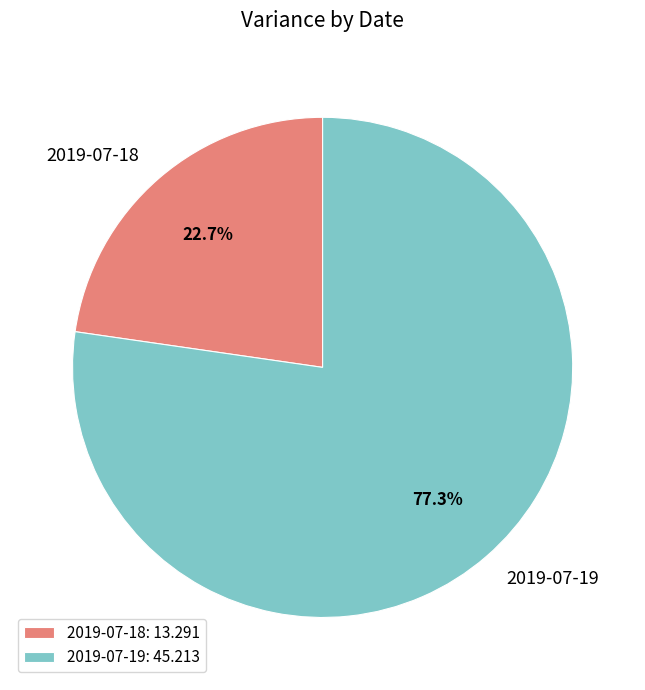

How much of the chart is everything except 2019-07-18?

77.3%